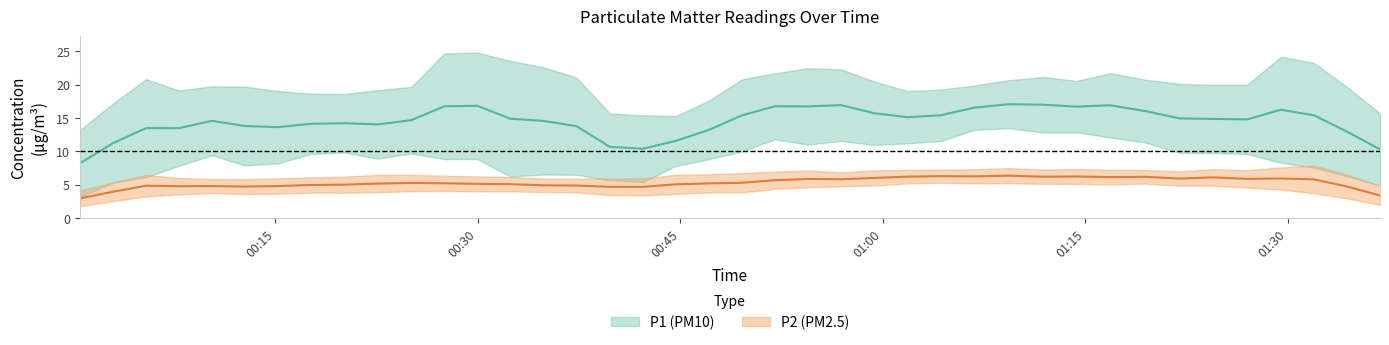

Where is the first local minimum for P2?

5